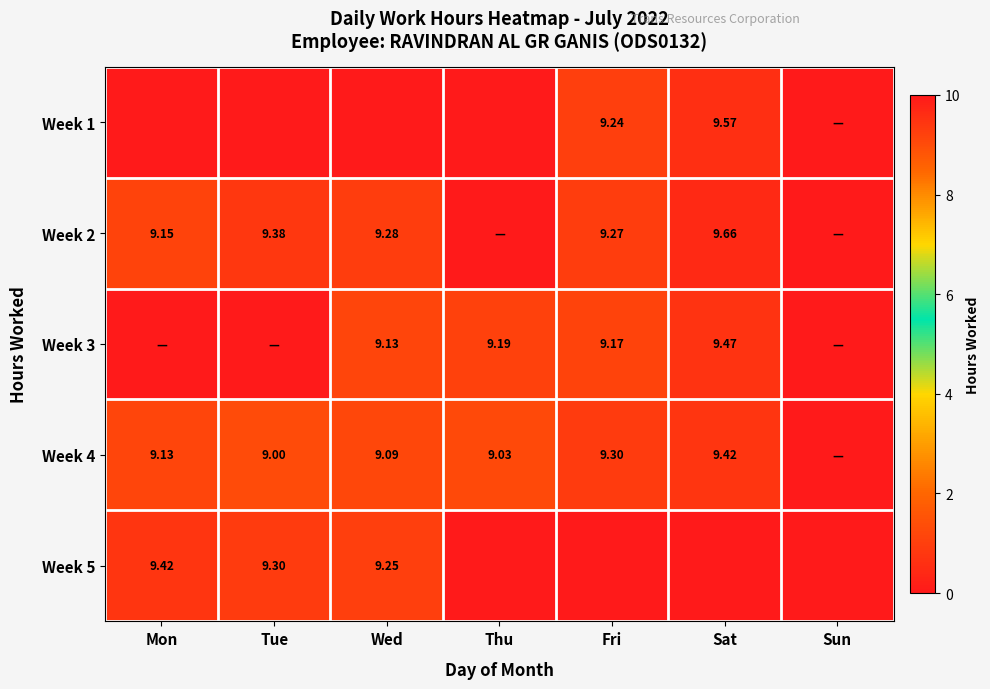

Is it true that Week 5 equals -0.2 at Sun?

False